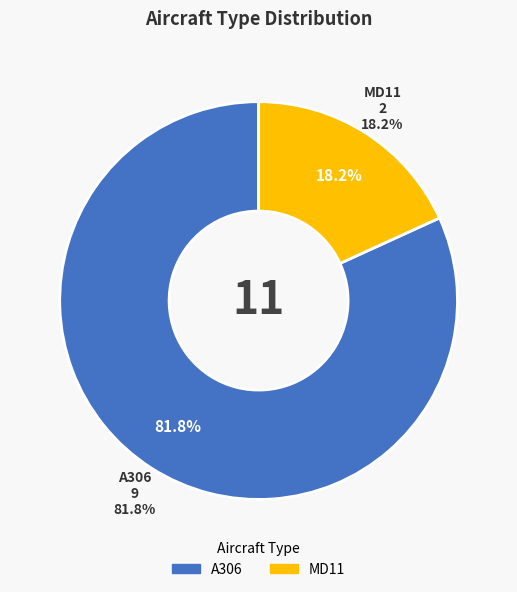

True or false: A306 accounts for 70% of the total.

False